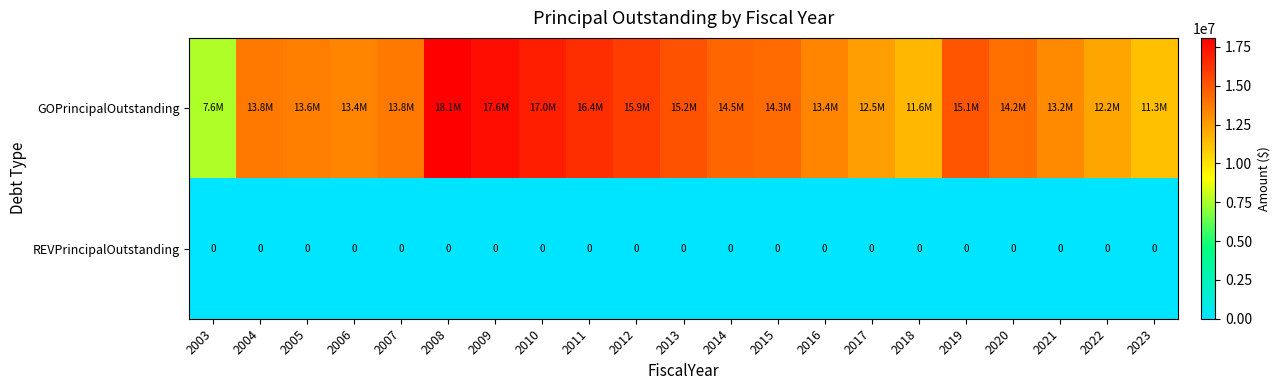

The value of REVPrincipalOutstanding at 2012 is 0. True or false?

True